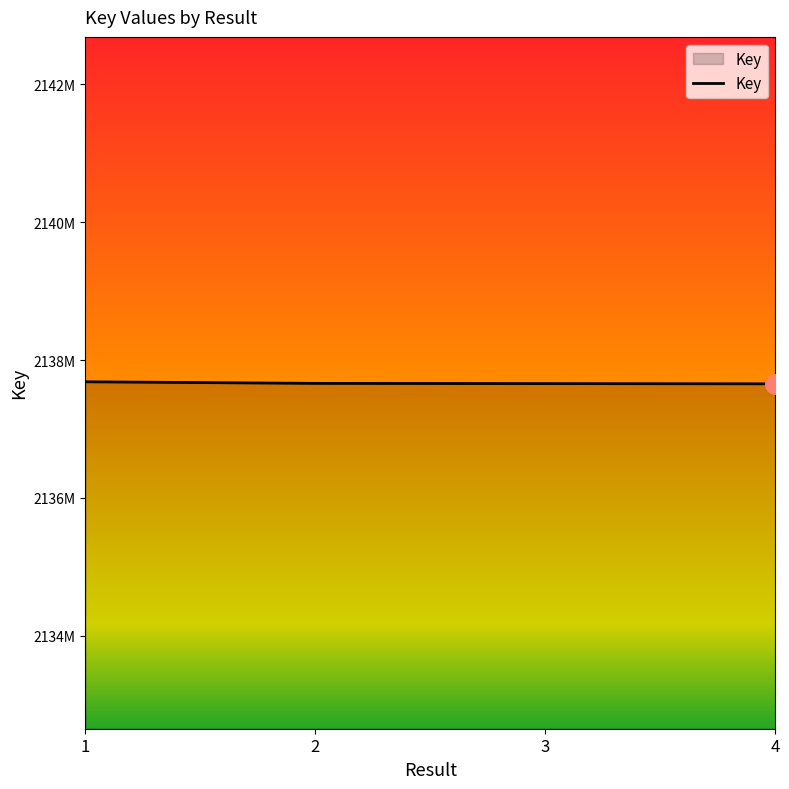

What is the minimum value shown in the chart?

2137654823